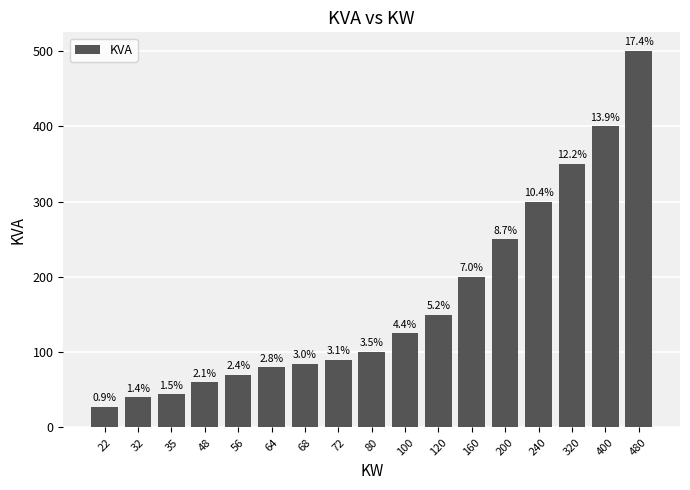

Approximately how many times larger is the value at 64 compared to 35?

1.8